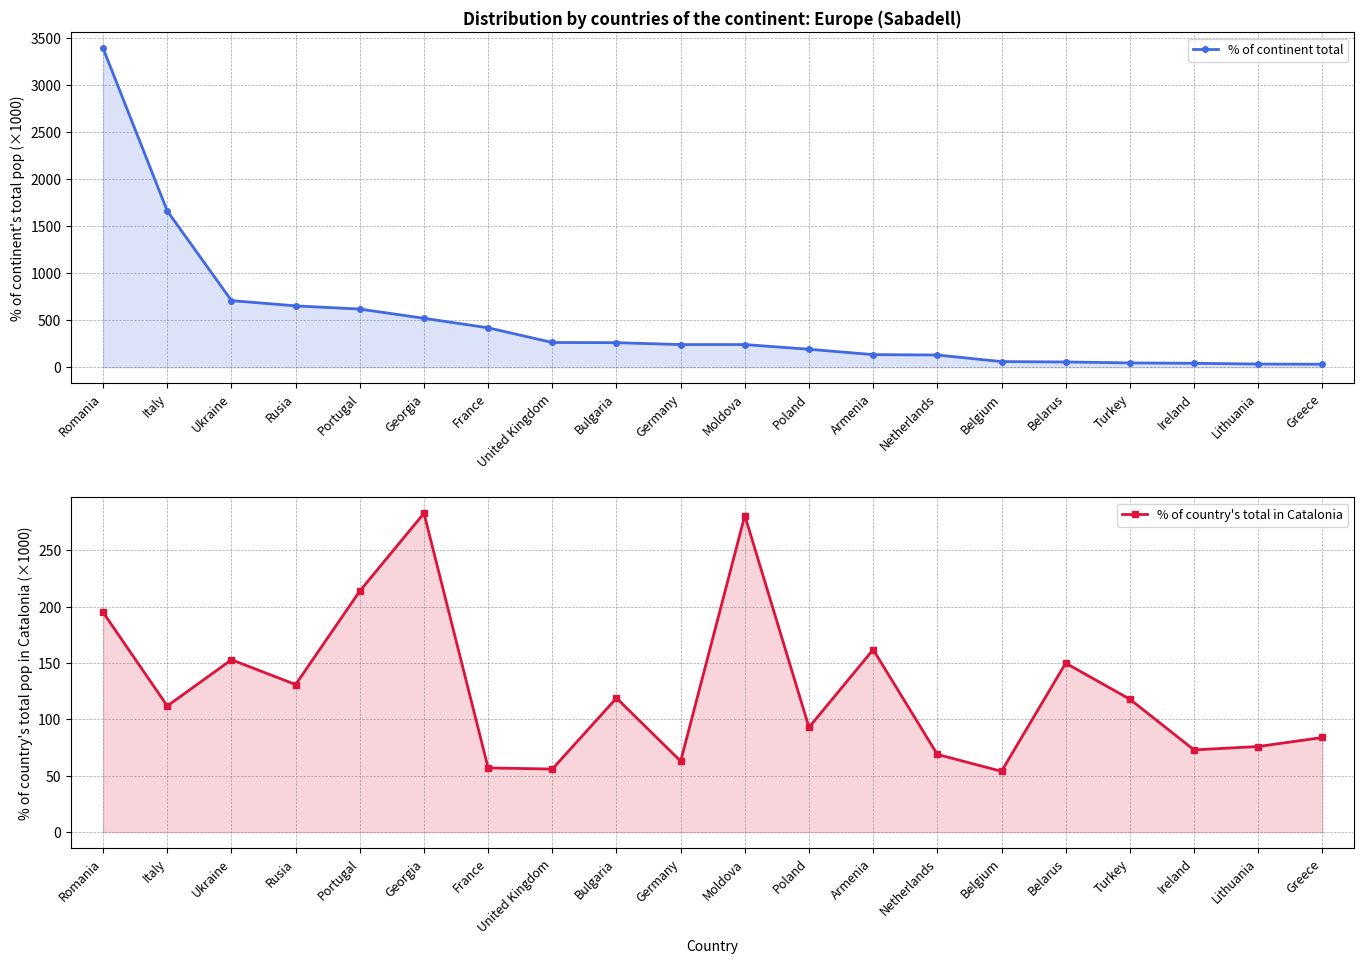

Between which two adjacent categories do % of country's total in Catalonia and % of continent total first intersect?

Germany and Moldova